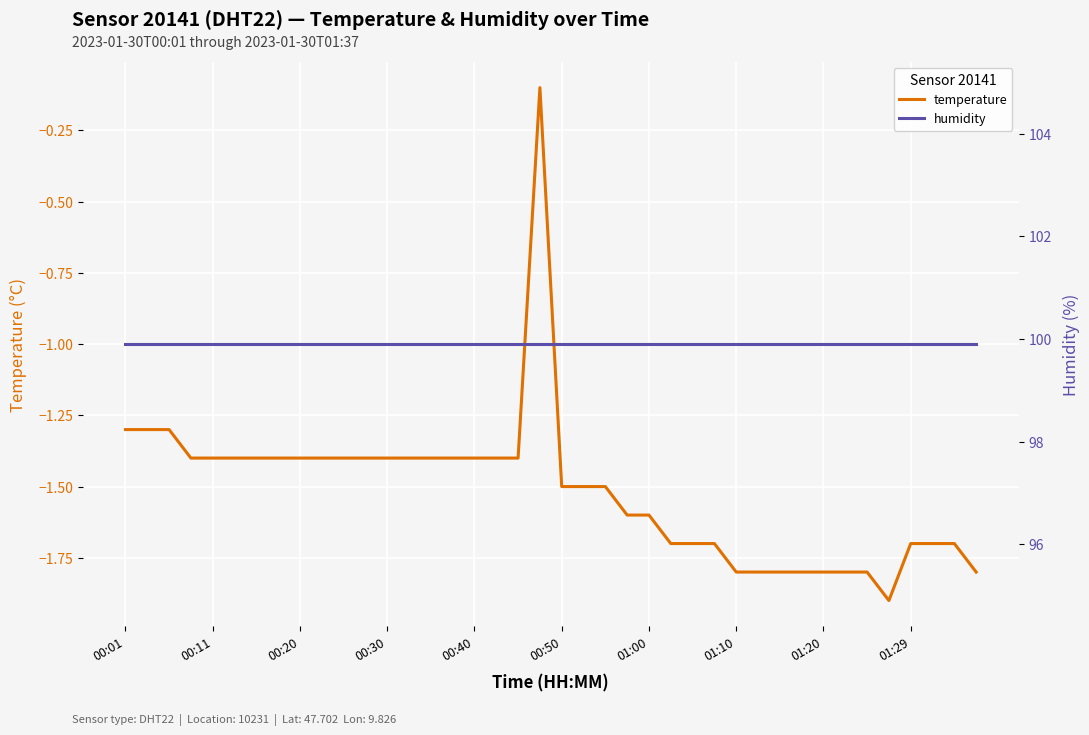

What is the highest value of the temperature series?

-0.1